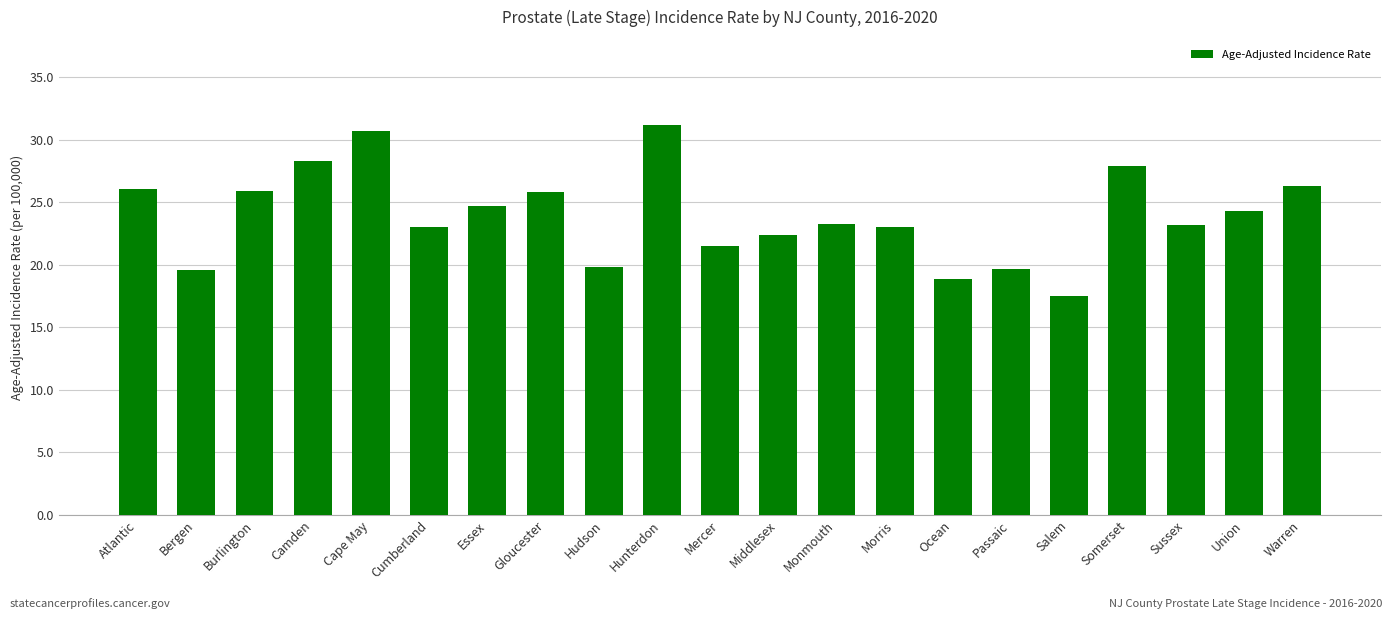

Does the chart contain stacked bars?

No